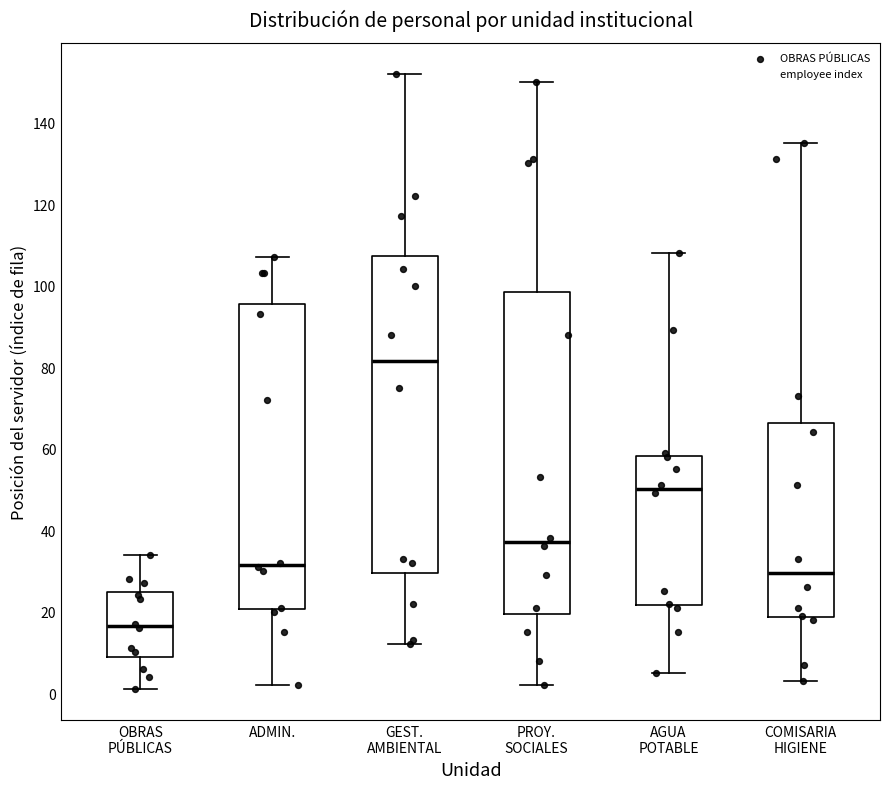

Reading left to right, read every box against the y-axis: the position of its median line, the range the box covers, and the ends of its whiskers. The values are not printed on the chart, so give them approximately, as read against the axis.

OBRAS PÚBLICAS: median 16, box 10 to 24, whiskers 2 to 34
ADMIN.: median 32, box 20 to 96, whiskers 2 to 108
GEST. AMBIENTAL: median 82, box 30 to 108, whiskers 12 to 152
PROY. SOCIALES: median 38, box 20 to 98, whiskers 2 to 150
AGUA POTABLE: median 50, box 22 to 58, whiskers 6 to 108
COMISARIA HIGIENE: median 30, box 18 to 66, whiskers 4 to 136